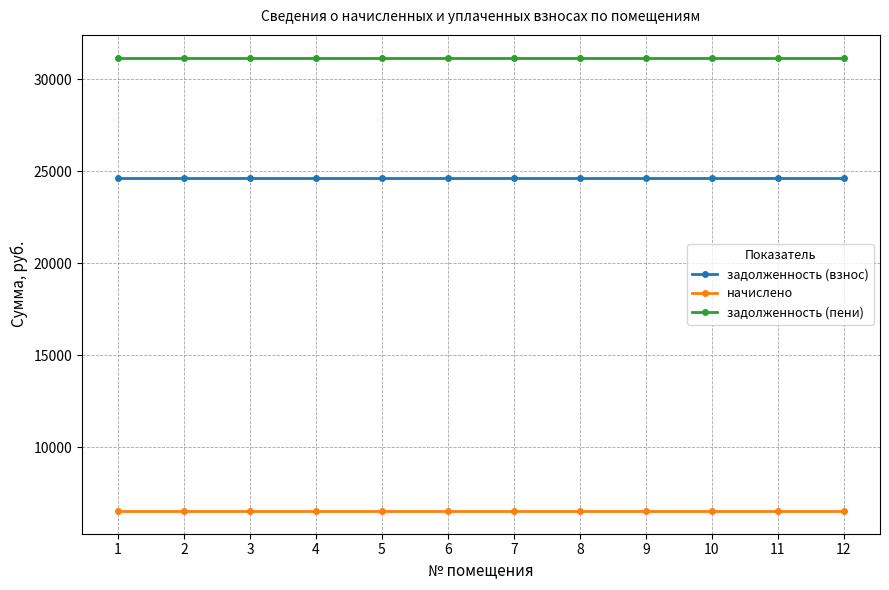

Reading right to left, list all the values displayed in this chart.

задолженность (взнос): 12=24652.8	11=24652.8	10=24652.8	9=24652.8	8=24652.8	7=24652.8	6=24652.8	5=24652.8	4=24652.8	3=24652.8	2=24652.8	1=24652.8
начислено: 12=6531.8	11=6531.8	10=6531.8	9=6531.8	8=6531.8	7=6531.8	6=6531.8	5=6531.8	4=6531.8	3=6531.8	2=6531.8	1=6531.8
задолженность (пени): 12=31184.6	11=31184.6	10=31184.6	9=31184.6	8=31184.6	7=31184.6	6=31184.6	5=31184.6	4=31184.6	3=31184.6	2=31184.6	1=31184.6